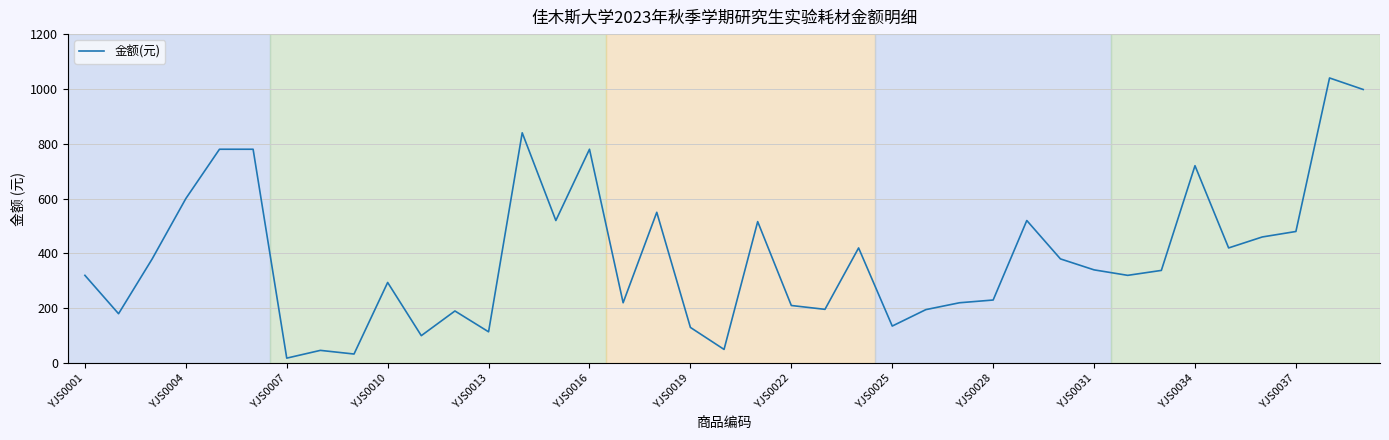

Count the number of categories in the chart.

39